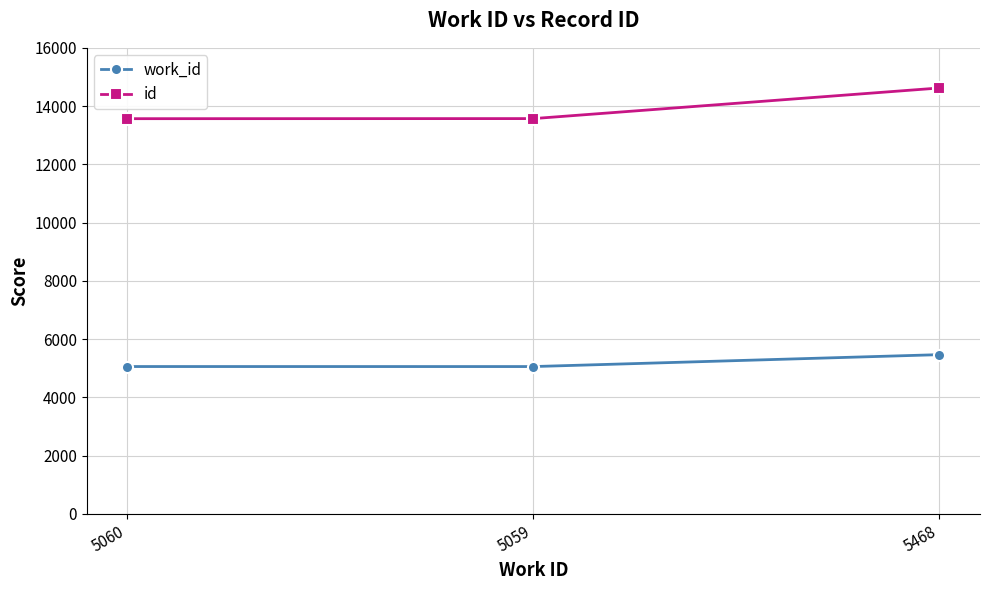

Is this an area chart (filled region under the line)?

No